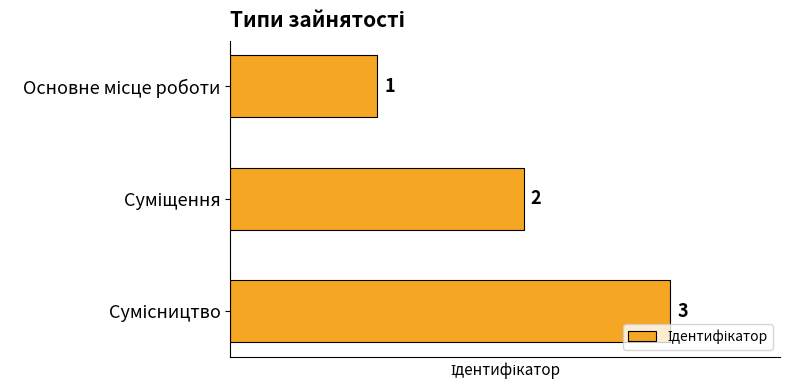

What is the sum of all values?

6